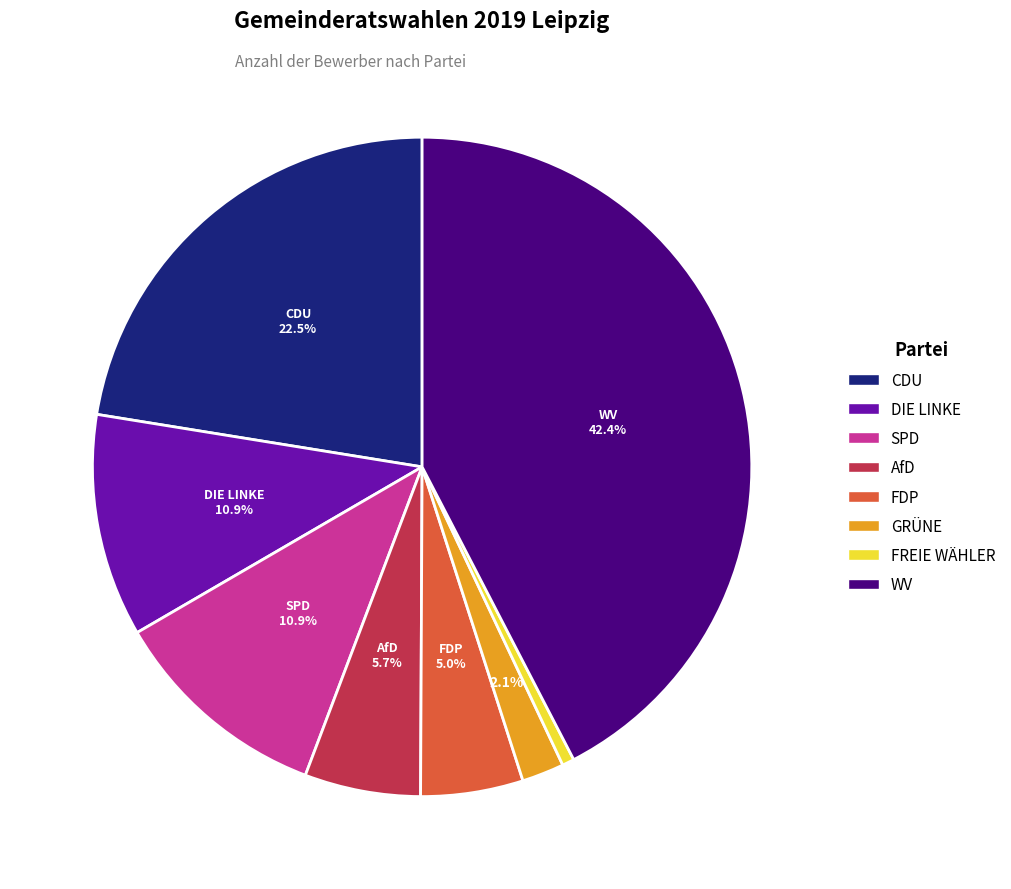

To the nearest percent, what is the difference between the GRÜNE and WV slice percentages?

40%